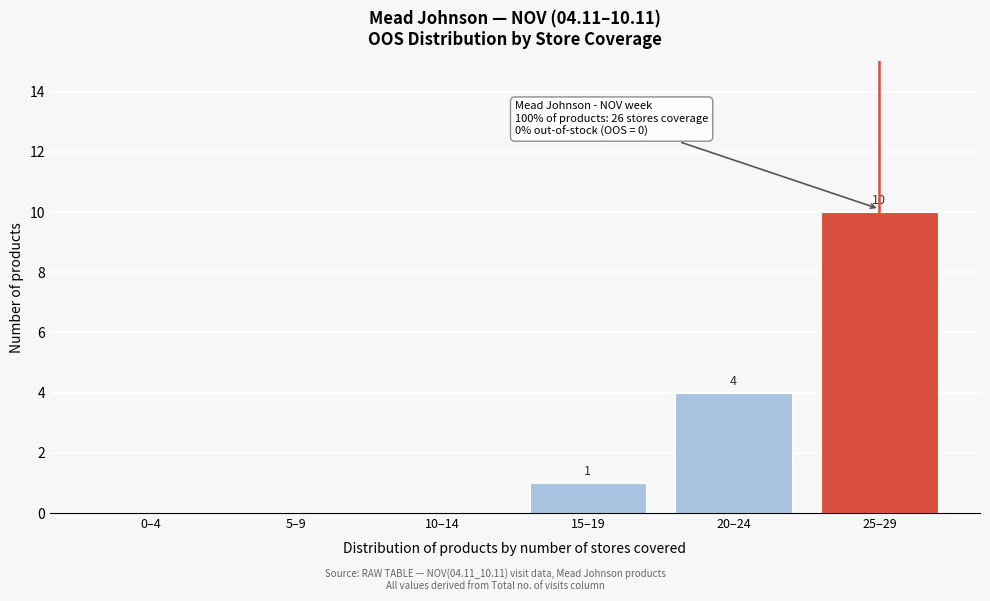

Reading left to right, what are all the values shown in this chart?

0–4=0	5–9=0	10–14=0	15–19=1	20–24=4	25–29=10